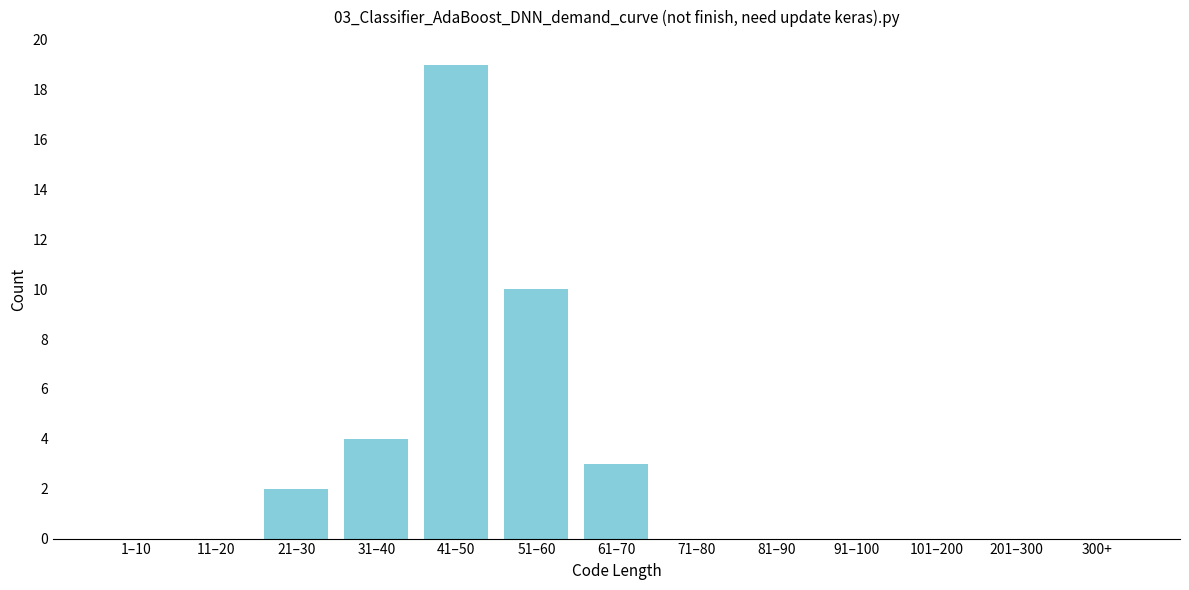

Reading left to right, transcribe all the data shown in this chart.

1–10=0	11–20=0	21–30=2	31–40=4	41–50=19	51–60=10	61–70=3	71–80=0	81–90=0	91–100=0	101–200=0	201–300=0	300+=0